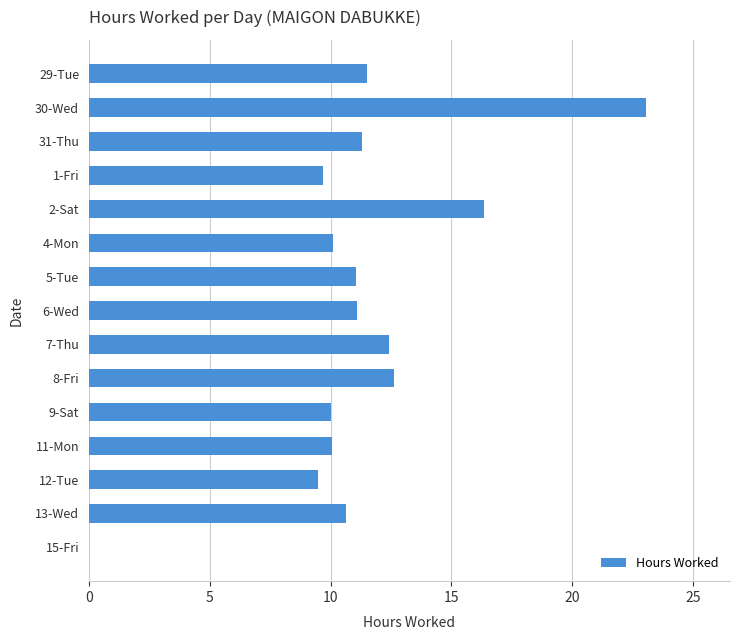

What is the sum of the values at 31-Thu and 8-Fri?

23.9